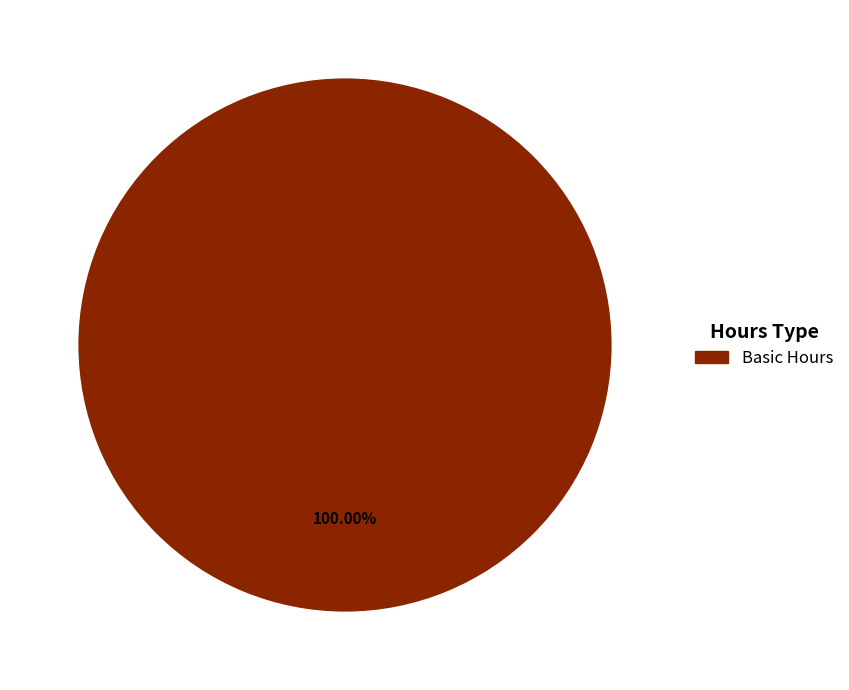

Rank the categories by value from lowest to highest.

Basic Hours